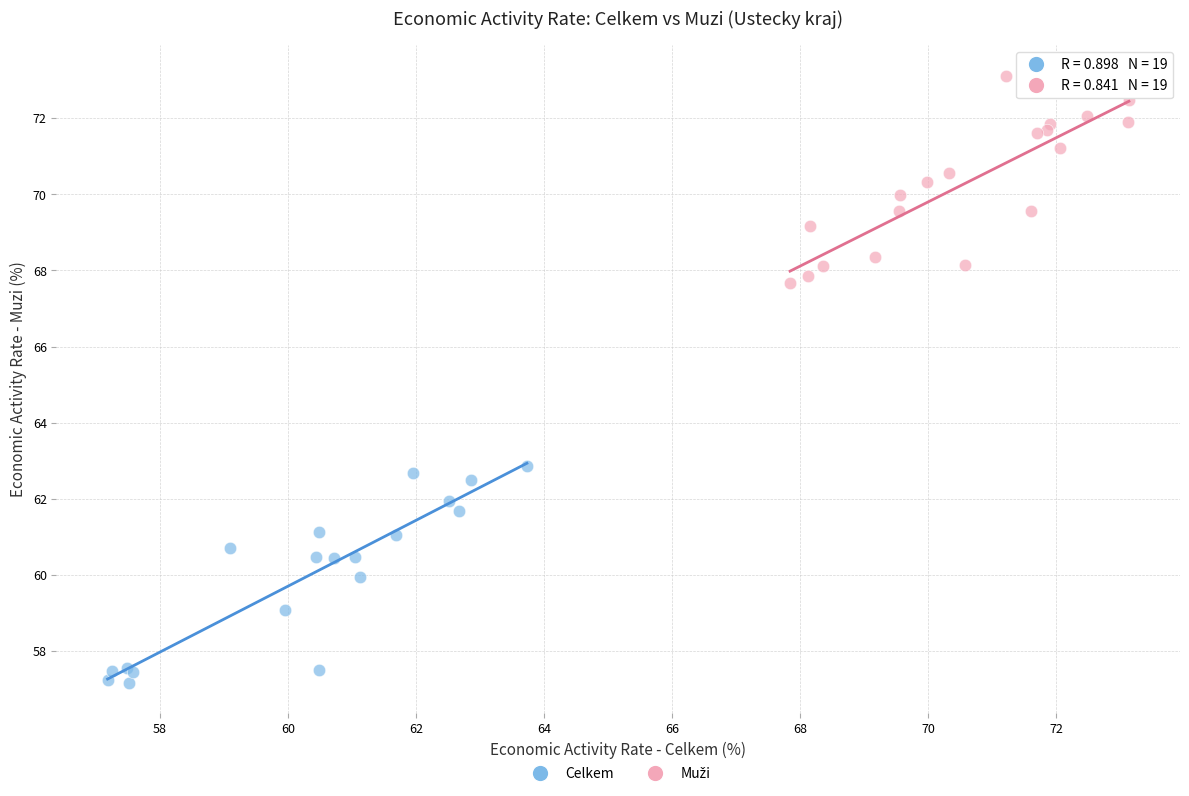

Which series contains the lowest Y value?

Celkem